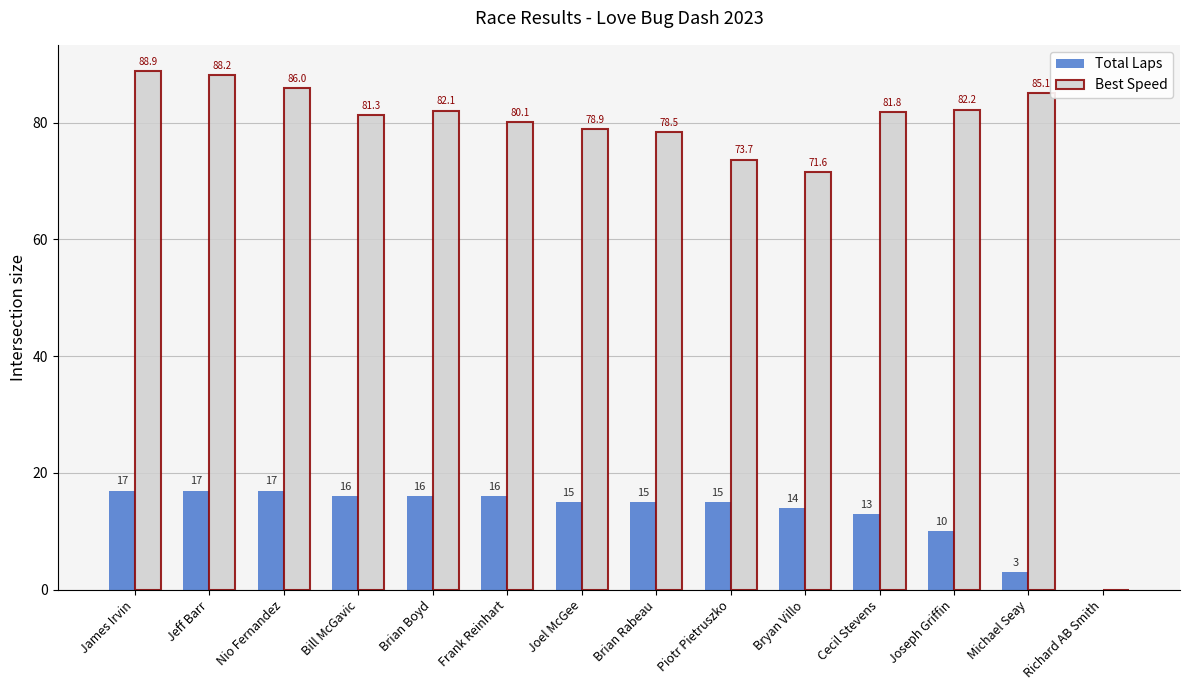

What is the sum of all Total Laps values?

184.0